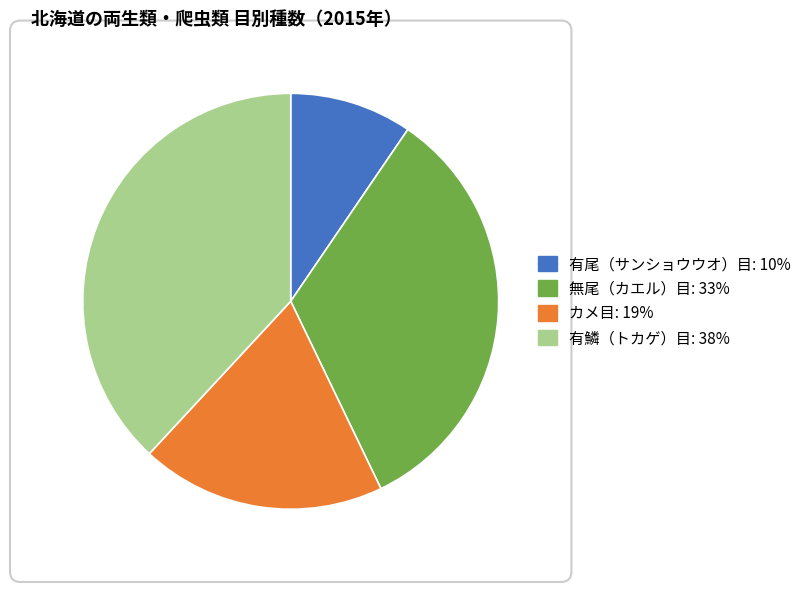

Does any single category account for the majority?

No